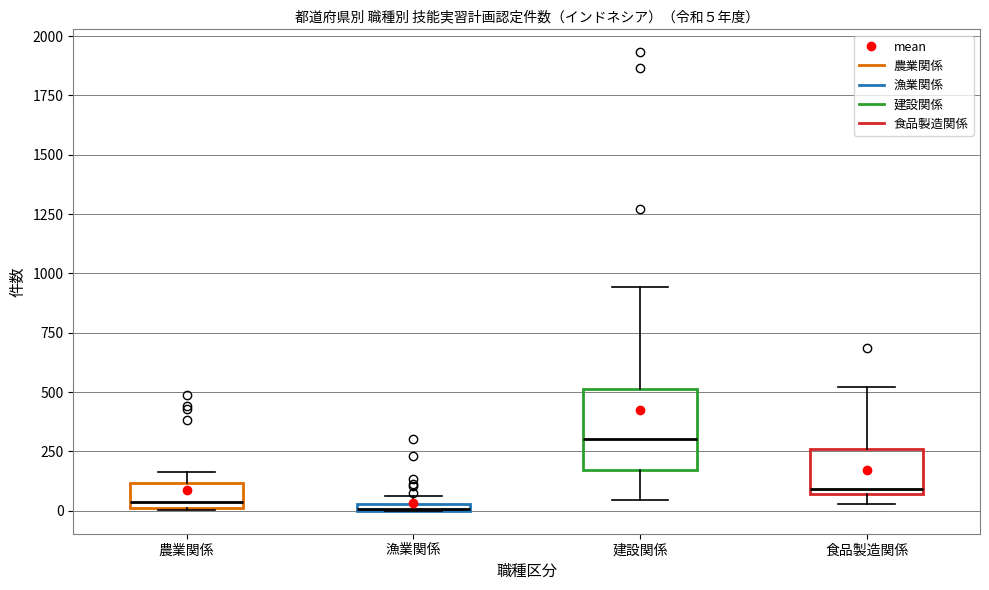

Comparing the boxes themselves (not the whiskers), which one is the tallest?

建設関係